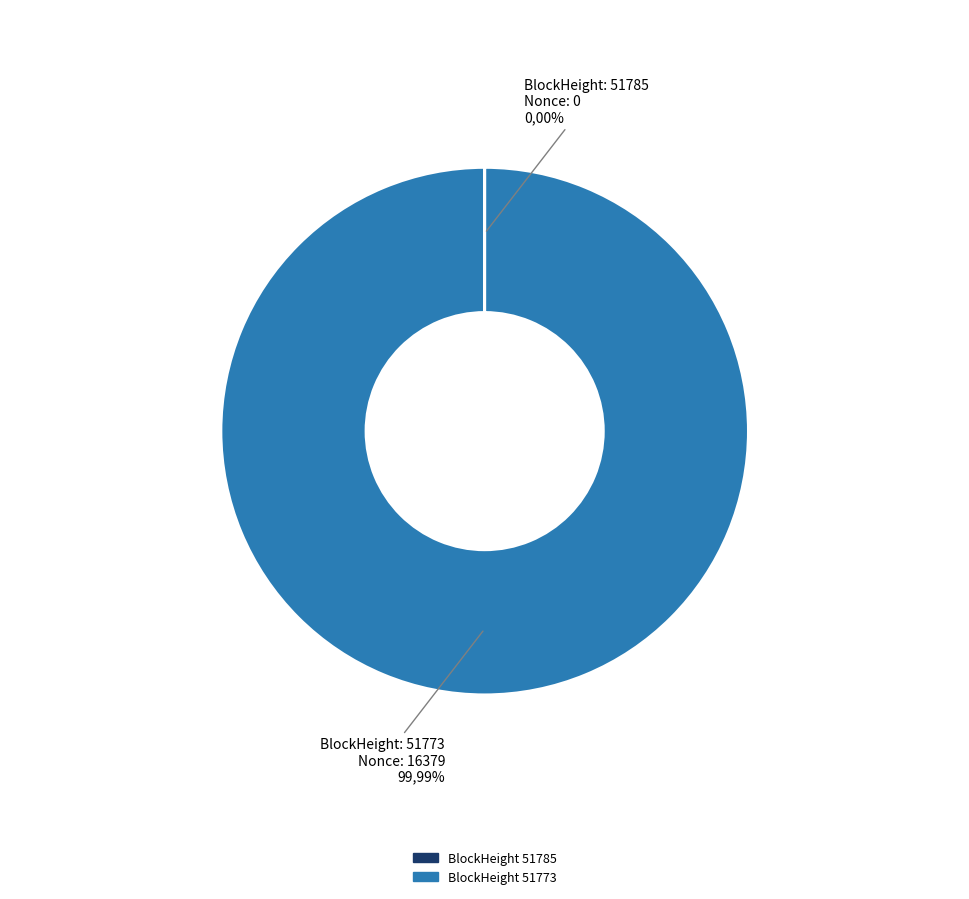

Does any single category account for the majority?

Yes